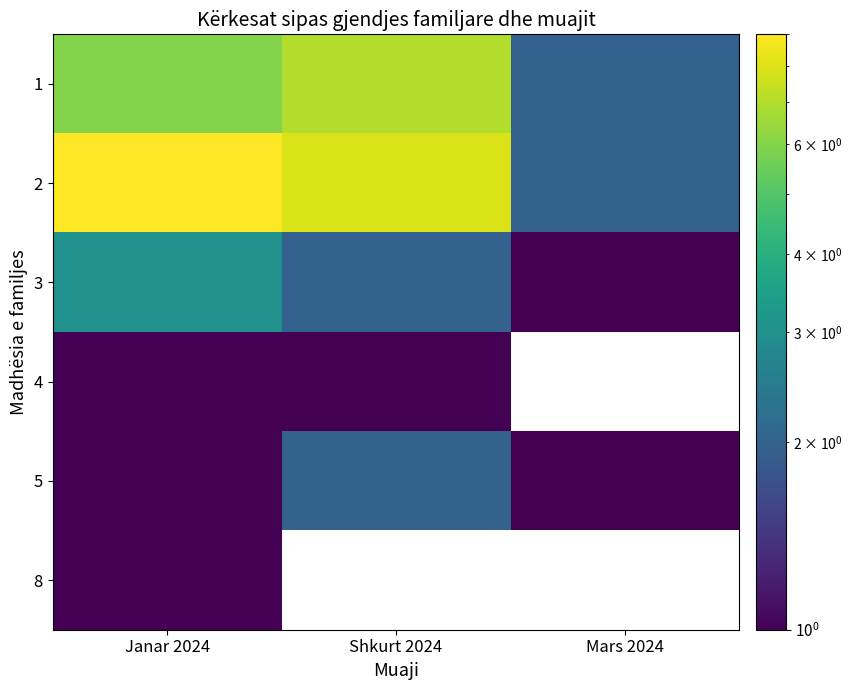

At which label is 5 closest to 1?

Janar 2024